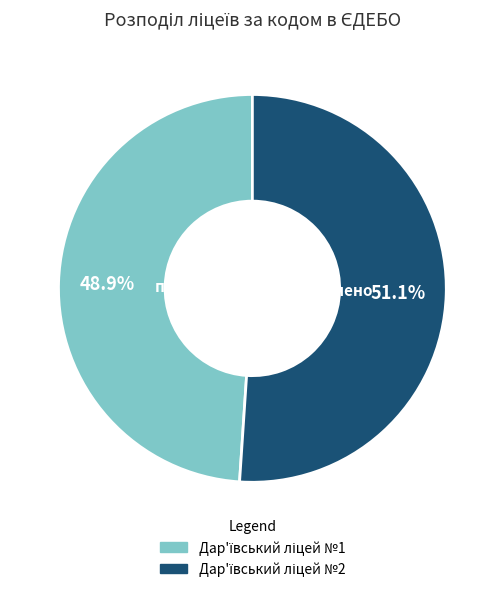

To the nearest percent, what is the combined percentage of Дар'ївський ліцей №2 and Дар'ївський ліцей №1?

100%